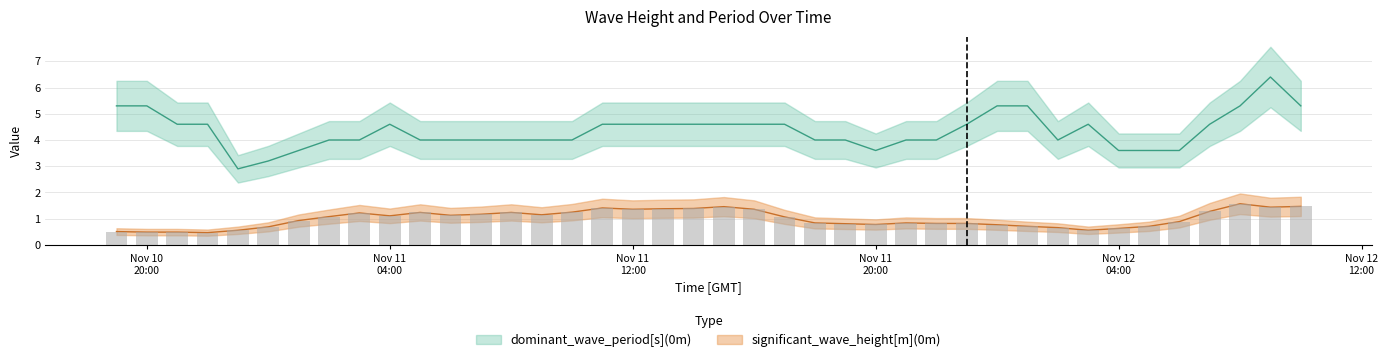

Reading left to right, list all the values displayed in this chart.

significant_wave_height[m](0m): 0.5	0.5	0.5	0.5	0.6	0.7	0.9	1.1	1.2	1.1	1.2	1.1	1.2	1.2	1.1	1.2	1.4	1.4	1.4	1.4	1.5	1.4	1.1	0.8	0.8	0.8	0.8	0.8	0.8	0.8	0.7	0.7	0.6	0.6	0.7	0.9	1.3	1.6	1.4	1.5
dominant_wave_period[s](0m): 5.3	5.3	4.6	4.6	2.9	3.2	3.6	4.0	4.0	4.6	4.0	4.0	4.0	4.0	4.0	4.0	4.6	4.6	4.6	4.6	4.6	4.6	4.6	4.0	4.0	3.6	4.0	4.0	4.6	5.3	5.3	4.0	4.6	3.6	3.6	3.6	4.6	5.3	6.4	5.3